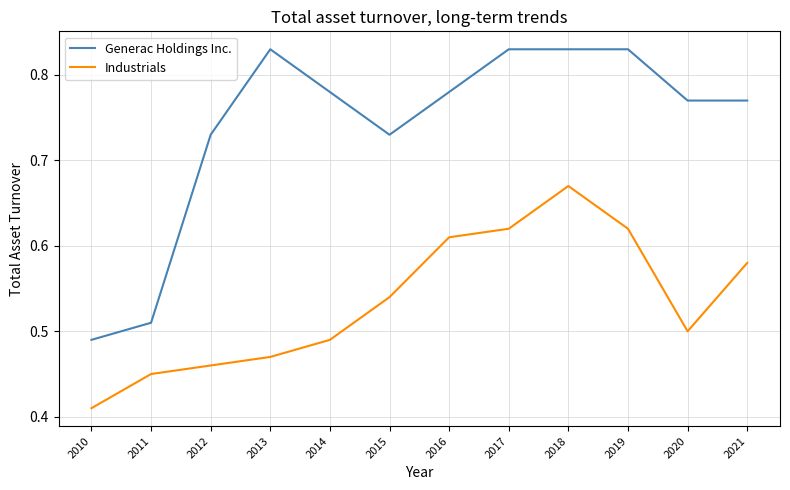

True or false: Generac Holdings Inc. and Industrials intersect in this chart.

False